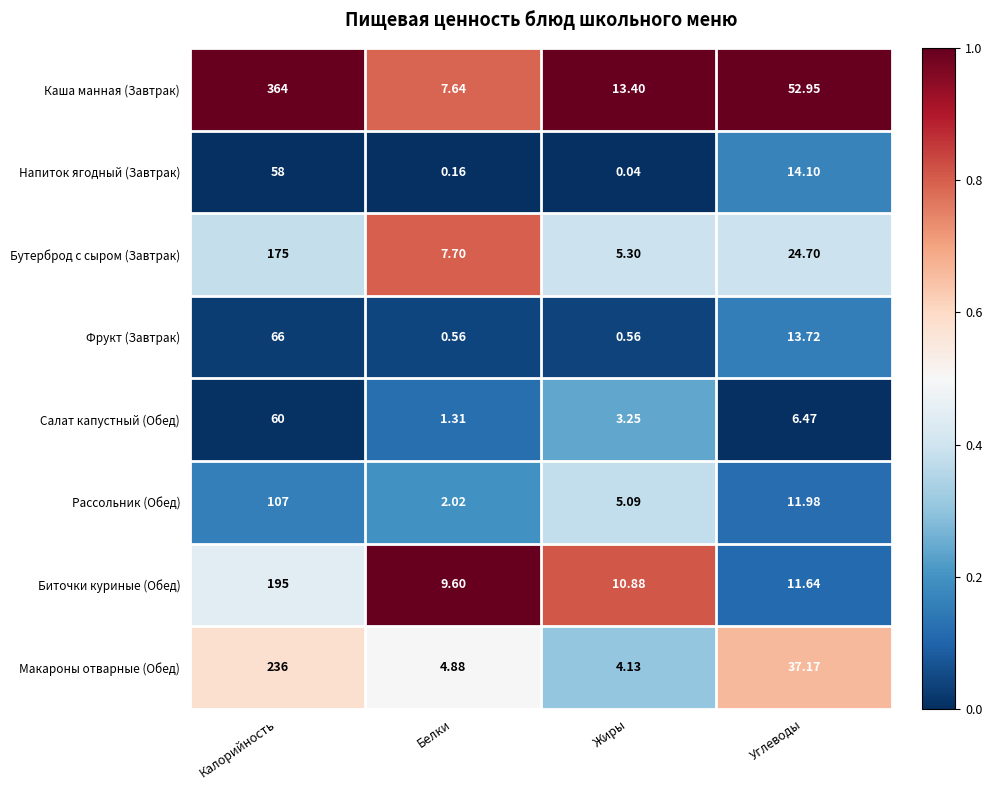

Which series has the widest spread of values?

Каша манная (Завтрак)